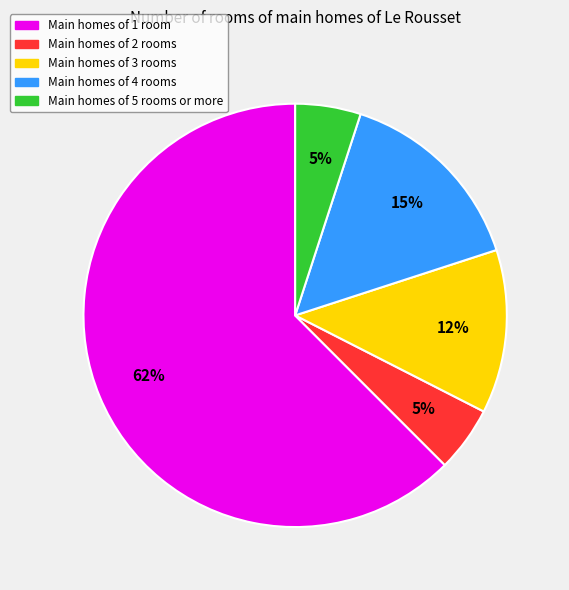

Is there any slice that represents more than half of the pie?

Yes